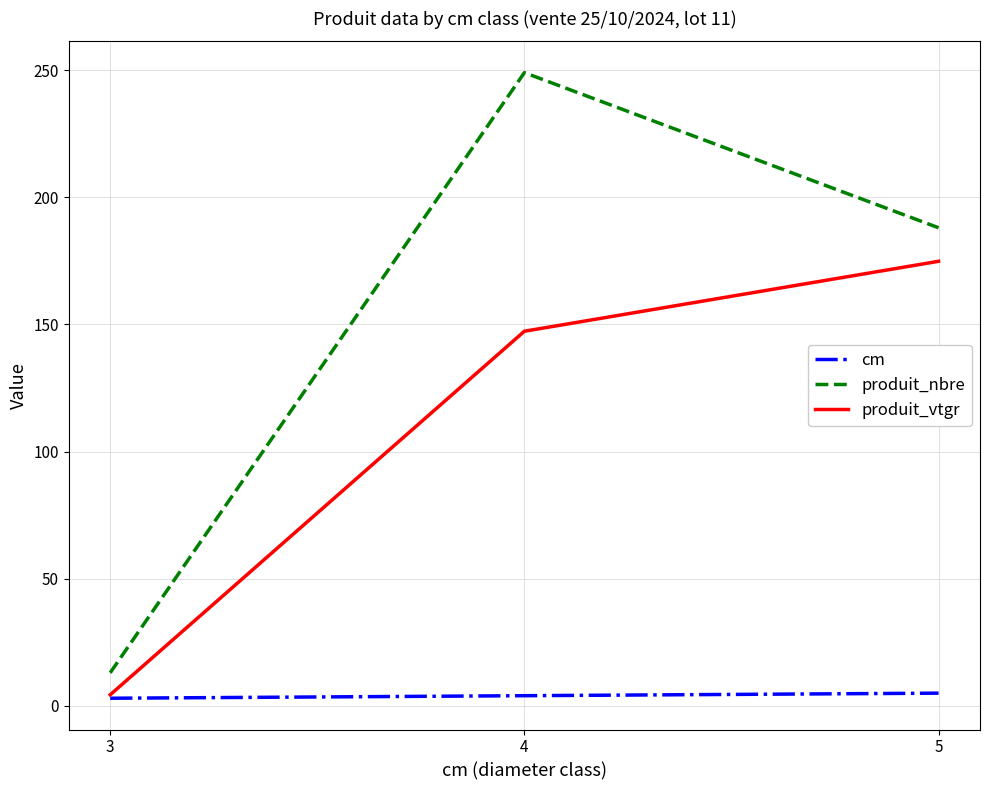

Rank the series at 5 from lowest to highest value.

cm, produit_vtgr, produit_nbre